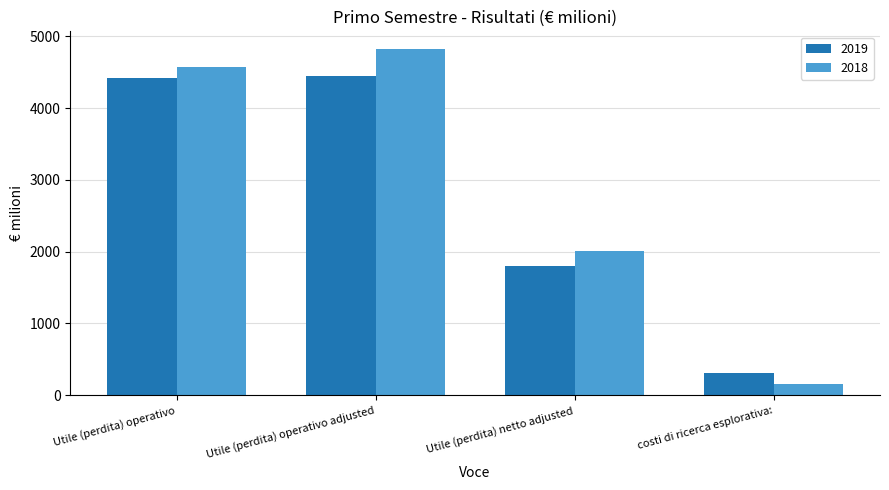

How many groups of bars are there?

4